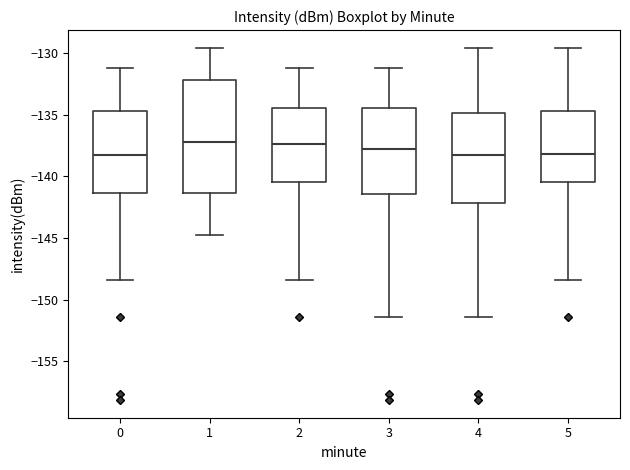

Reading left to right, transcribe this box plot: for each box, give where its median line is, the range the box spans, and where its two whiskers end, as read against the y-axis. The values are not printed on the chart, so give them approximately, as read against the axis.

0: median -138.0, box -141.5 to -134.5, whiskers -148.5 to -131.0
1: median -137.0, box -141.5 to -132.0, whiskers -145.0 to -129.5
2: median -137.5, box -140.5 to -134.5, whiskers -148.5 to -131.0
3: median -138.0, box -141.5 to -134.5, whiskers -151.5 to -131.0
4: median -138.5, box -142.0 to -135.0, whiskers -151.5 to -129.5
5: median -138.0, box -140.5 to -134.5, whiskers -148.5 to -129.5